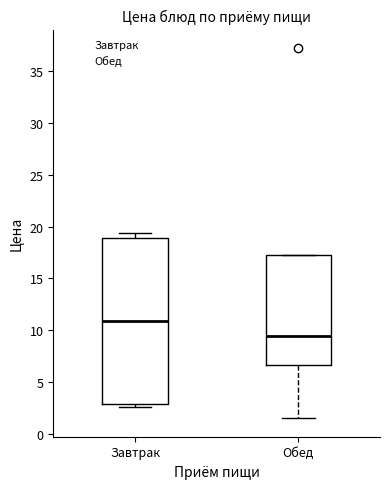

Which box's median line is the lowest?

Обед